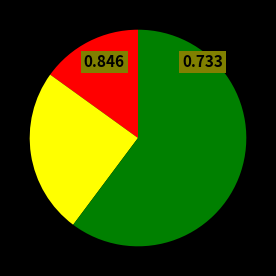

Is there a majority slice in this chart?

Yes